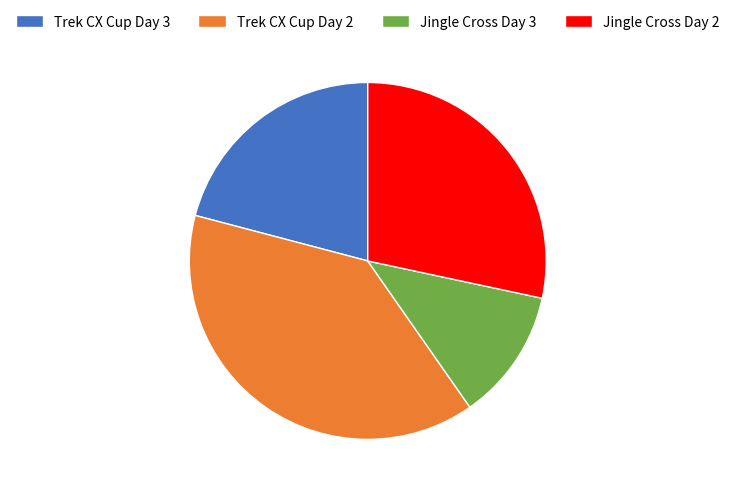

Does any single category account for the majority?

No